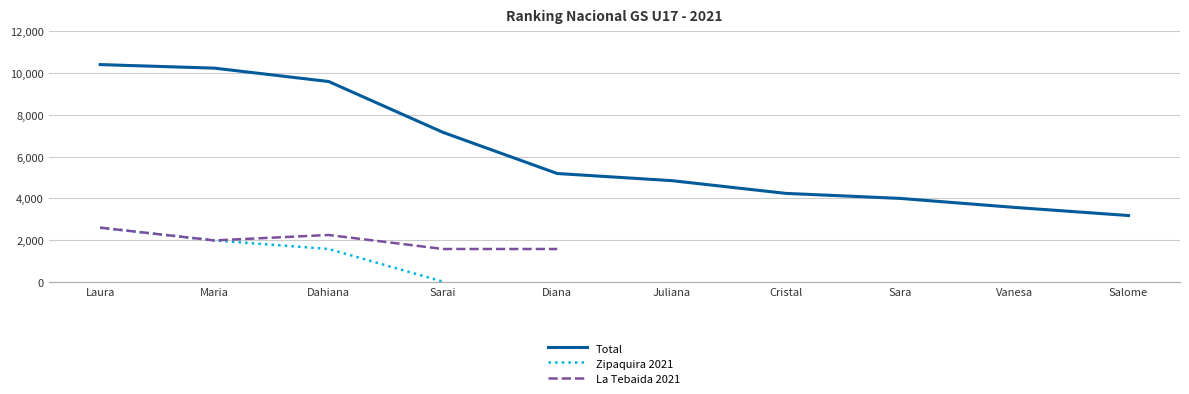

Which label corresponds to the largest value in the chart?

Laura